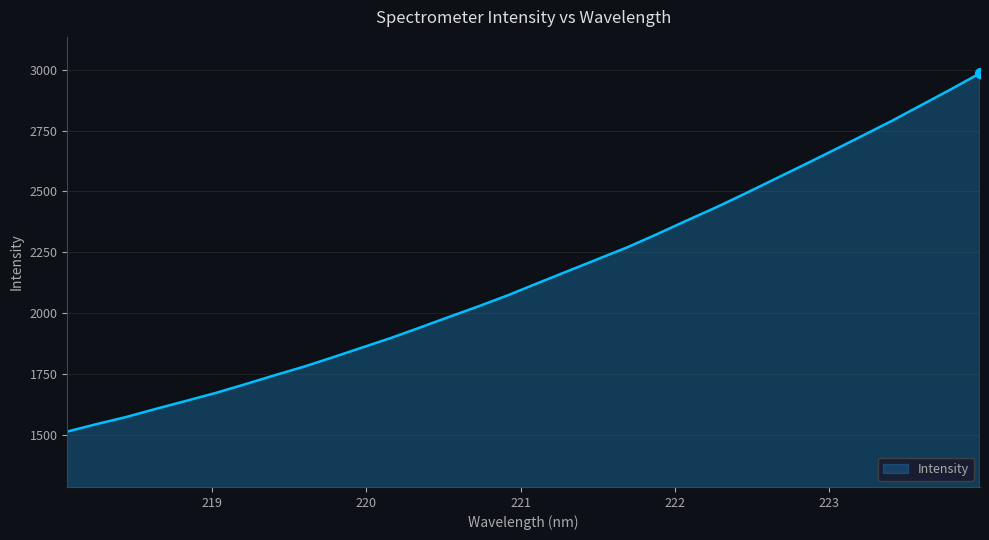

What is the maximum value shown in the chart?

2984.9